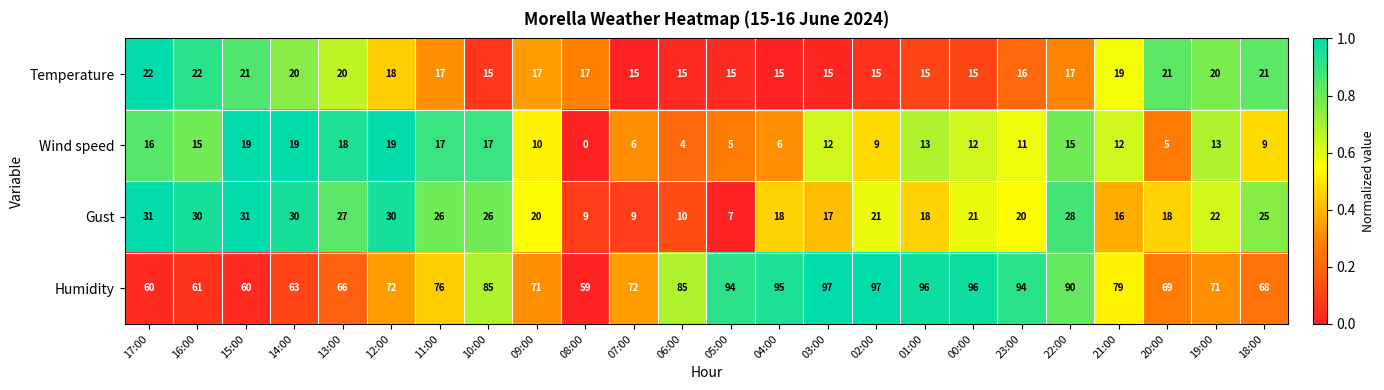

Where does the Gust series first go above 21?

17:00